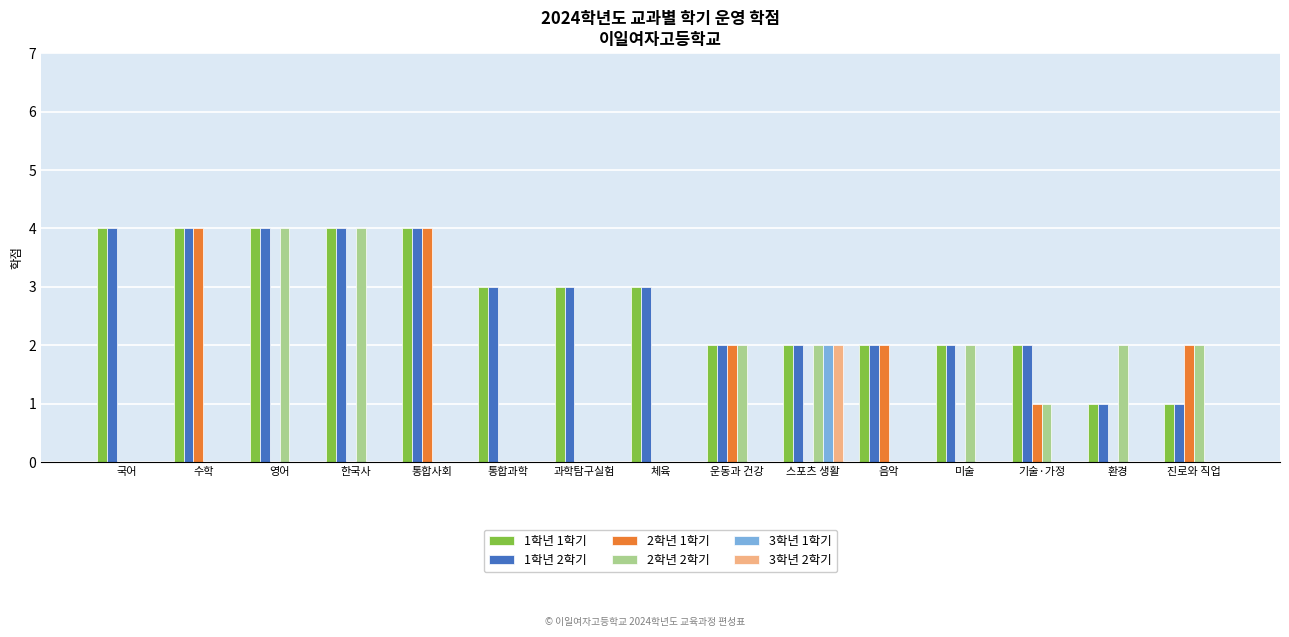

Reading right to left, transcribe all the data shown in this chart.

1학년 1학기: 진로와 직업=1	환경=1	기술·가정=2	미술=2	음악=2	스포츠 생활=2	운동과 건강=2	체육=3	과학탐구실험=3	통합과학=3	통합사회=4	한국사=4	영어=4	수학=4	국어=4
1학년 2학기: 진로와 직업=1	환경=1	기술·가정=2	미술=2	음악=2	스포츠 생활=2	운동과 건강=2	체육=3	과학탐구실험=3	통합과학=3	통합사회=4	한국사=4	영어=4	수학=4	국어=4
2학년 1학기: 진로와 직업=2	환경=0	기술·가정=1	미술=0	음악=2	스포츠 생활=0	운동과 건강=2	체육=0	과학탐구실험=0	통합과학=0	통합사회=4	한국사=0	영어=0	수학=4	국어=0
2학년 2학기: 진로와 직업=2	환경=2	기술·가정=1	미술=2	음악=0	스포츠 생활=2	운동과 건강=2	체육=0	과학탐구실험=0	통합과학=0	통합사회=0	한국사=4	영어=4	수학=0	국어=0
3학년 1학기: 진로와 직업=0	환경=0	기술·가정=0	미술=0	음악=0	스포츠 생활=2	운동과 건강=0	체육=0	과학탐구실험=0	통합과학=0	통합사회=0	한국사=0	영어=0	수학=0	국어=0
3학년 2학기: 진로와 직업=0	환경=0	기술·가정=0	미술=0	음악=0	스포츠 생활=2	운동과 건강=0	체육=0	과학탐구실험=0	통합과학=0	통합사회=0	한국사=0	영어=0	수학=0	국어=0